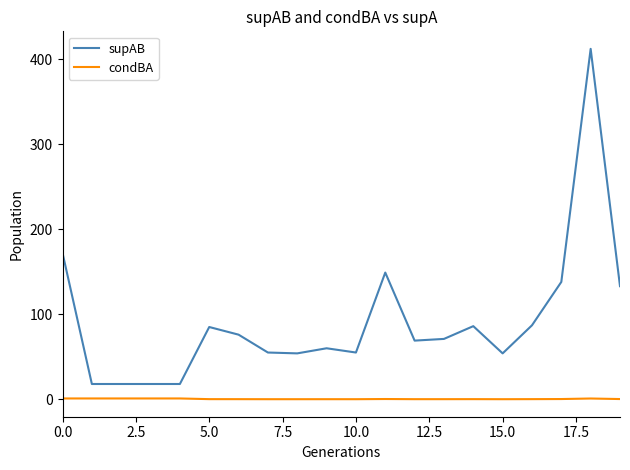

True or false: condBA and supAB intersect in this chart.

False